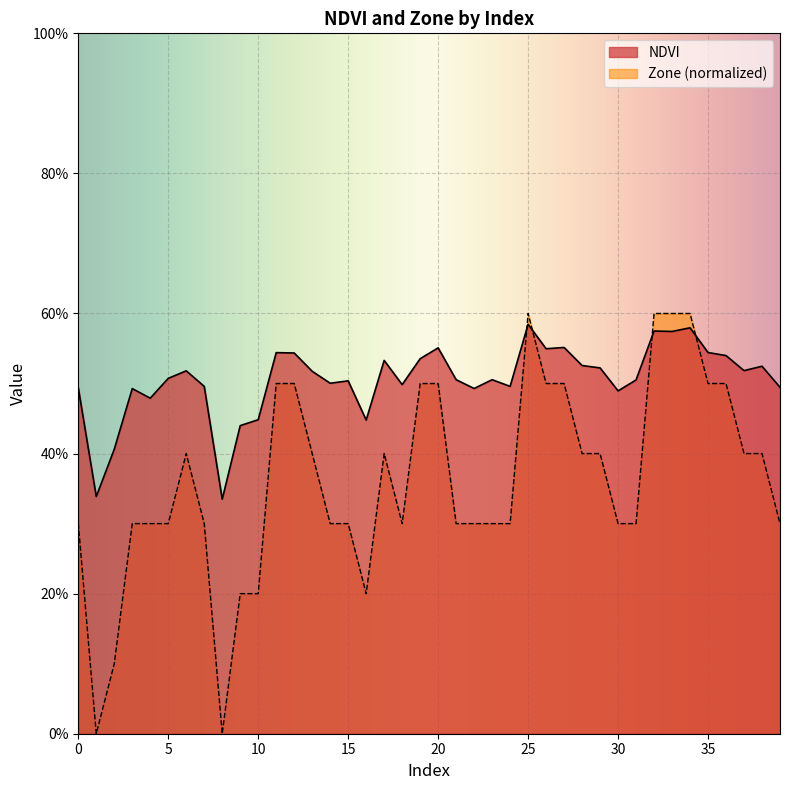

How many categories are shown in the chart?

40